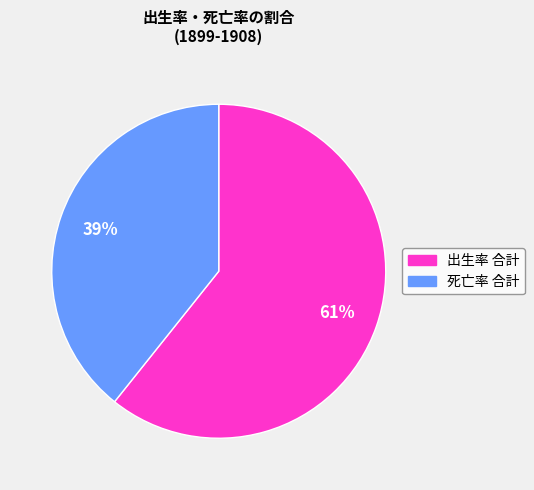

To the nearest percent, what is the average slice percentage?

50%